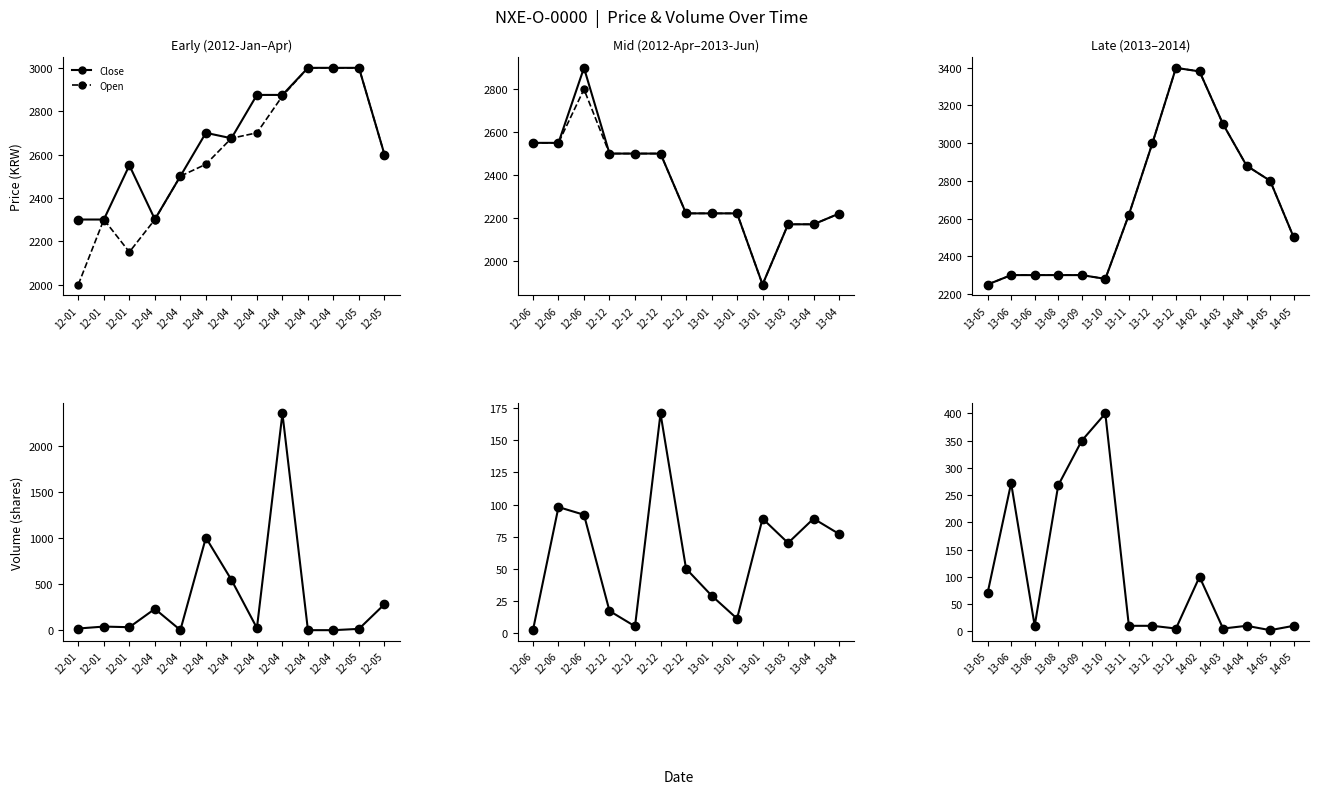

Which series changed the most between 13-11 and 14-03?

Close